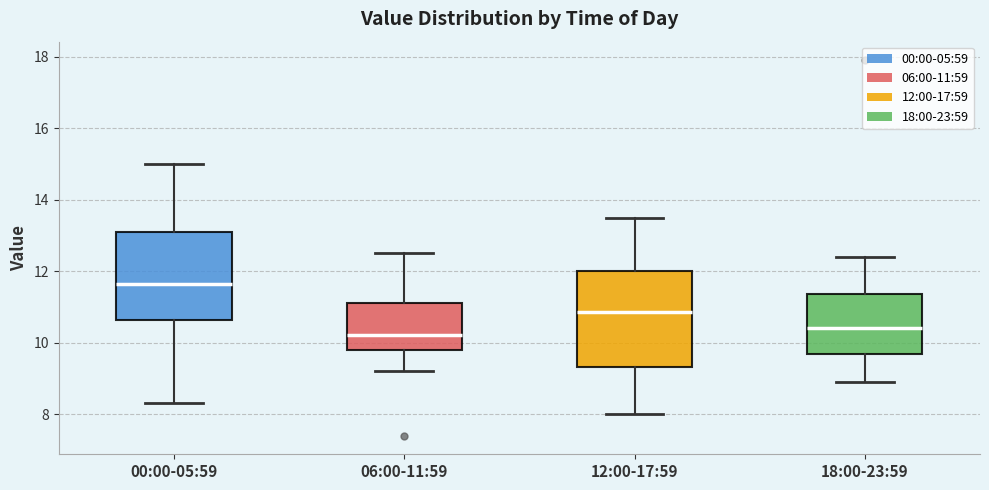

Where does the upper whisker of the box for 06:00-11:59 end on the y-axis? The values are not printed on the chart, so give them approximately, as read against the axis.

12.6